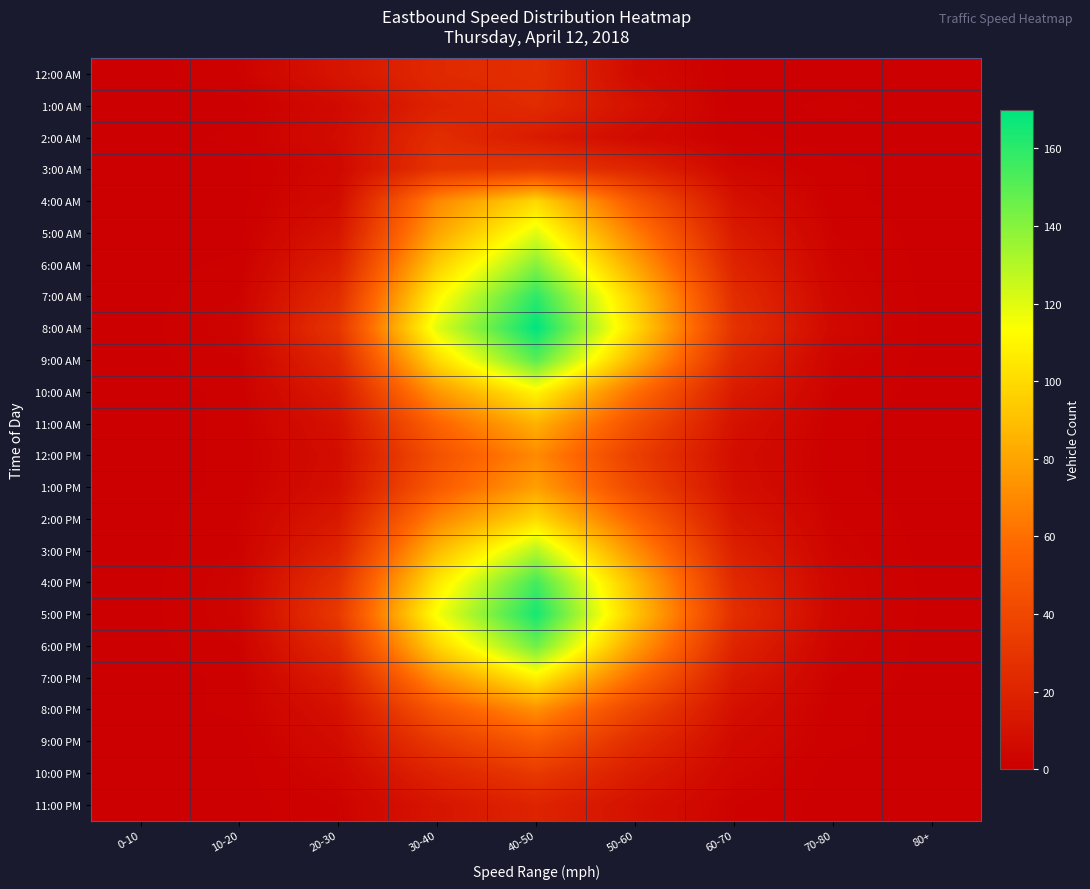

At how many categories does at least one series exceed 16?

5